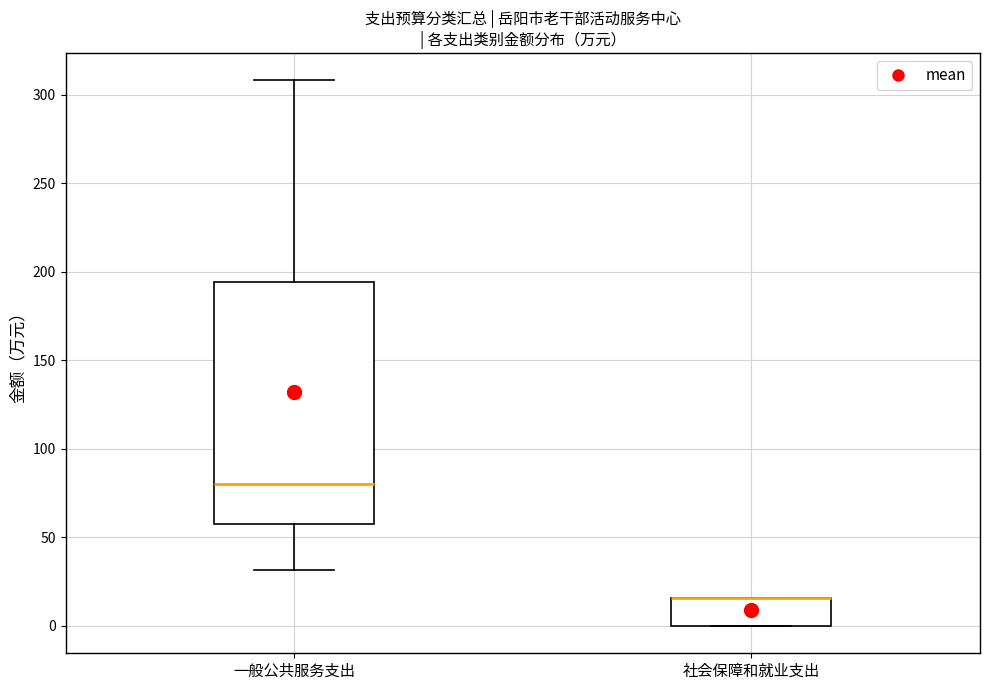

Where is the upper edge of the box for 一般公共服务支出 on the y-axis? The values are not printed on the chart, so give them approximately, as read against the axis.

195